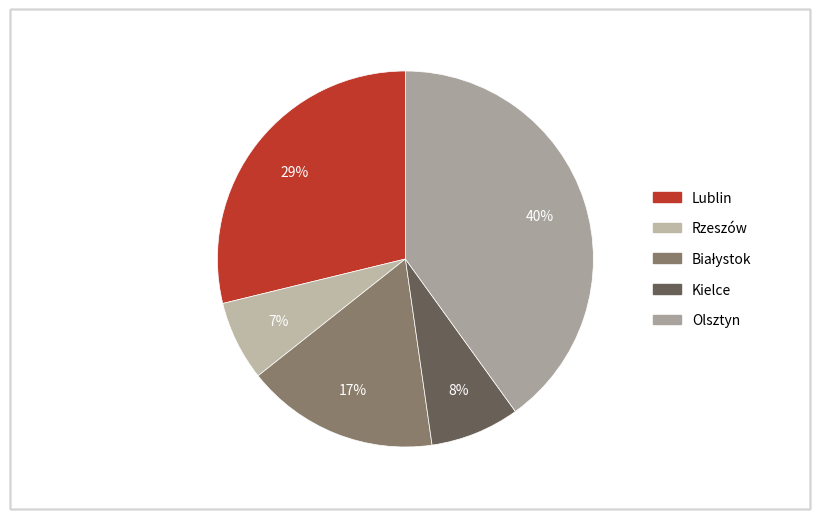

Do Lublin and Kielce together represent more than half of the pie?

No